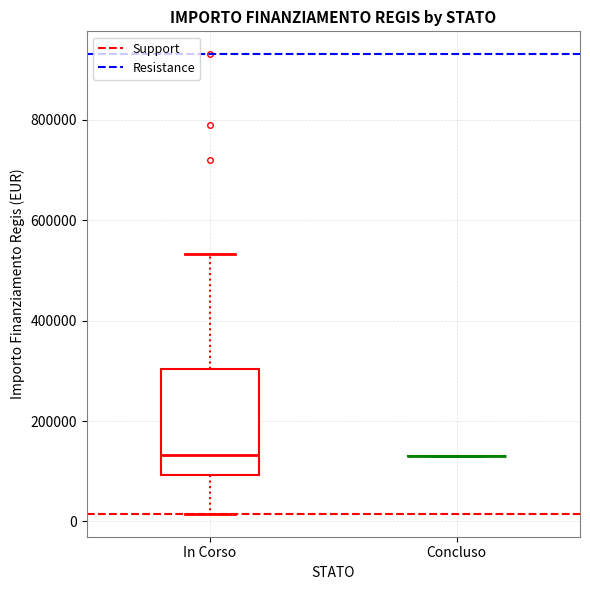

Reading left to right, transcribe this box plot: for each box, give where its median line is, the range the box spans, and where its two whiskers end, as read against the y-axis. The values are not printed on the chart, so give them approximately, as read against the axis.

In Corso: median 140000, box 100000 to 300000, whiskers 20000 to 540000
Concluso: box collapsed to a line at 140000, whiskers 140000 to 140000